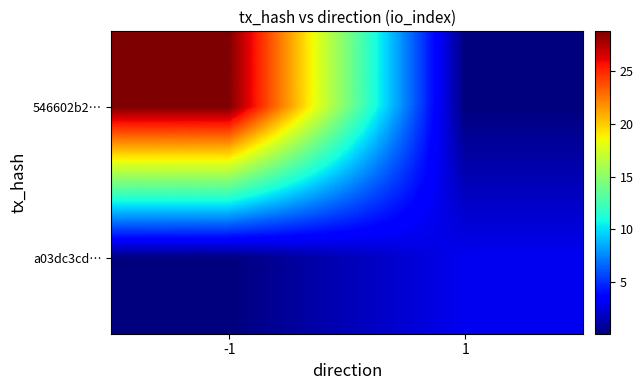

List the series in order of their overall mean, lowest first.

a03dc3cd…, 546602b2…